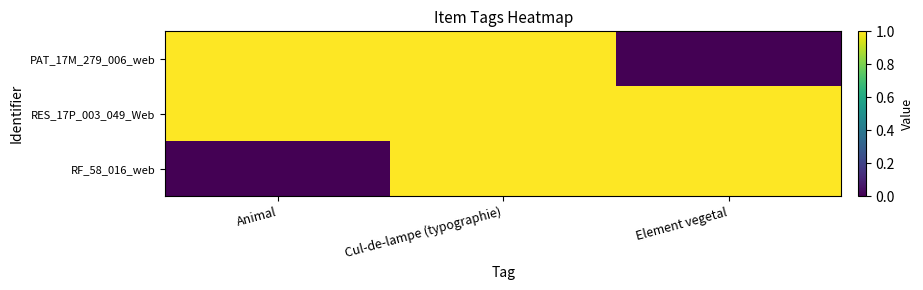

Between Element vegetal and Animal, which is larger?

Animal